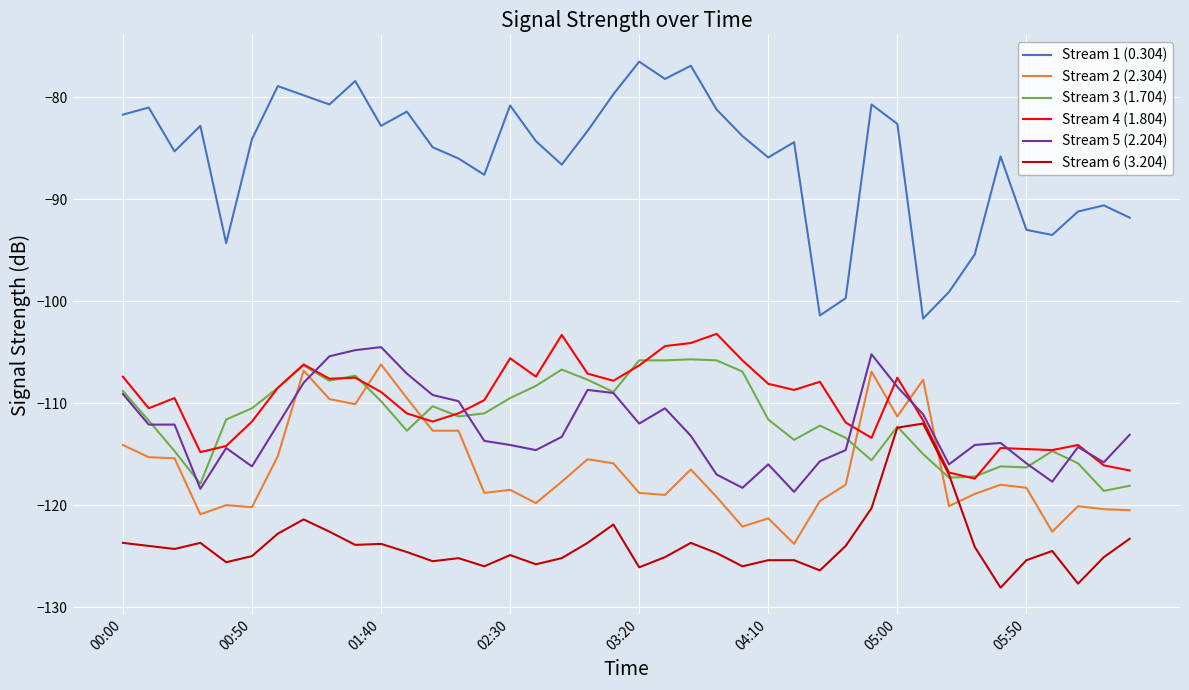

How many lines are shown in the chart?

6